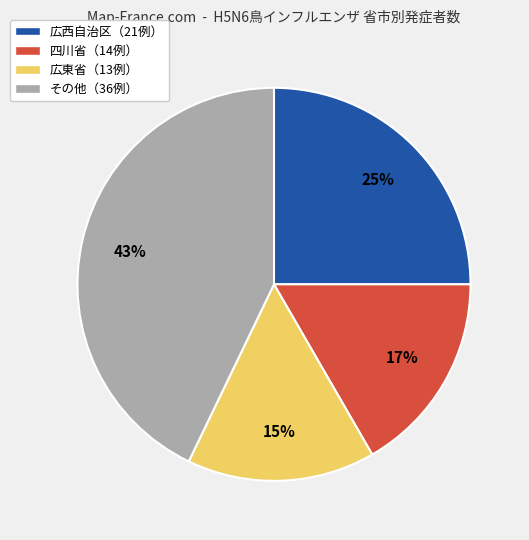

To the nearest percent, what portion does 広西自治区（21例） represent?

25%